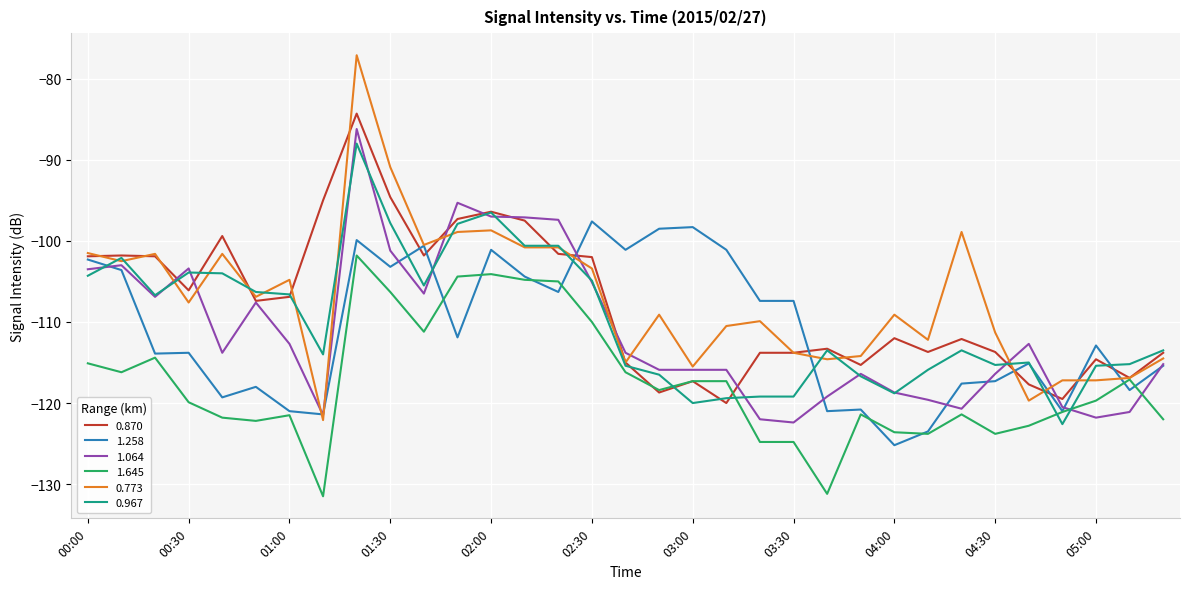

What is the smallest value displayed?

-131.5